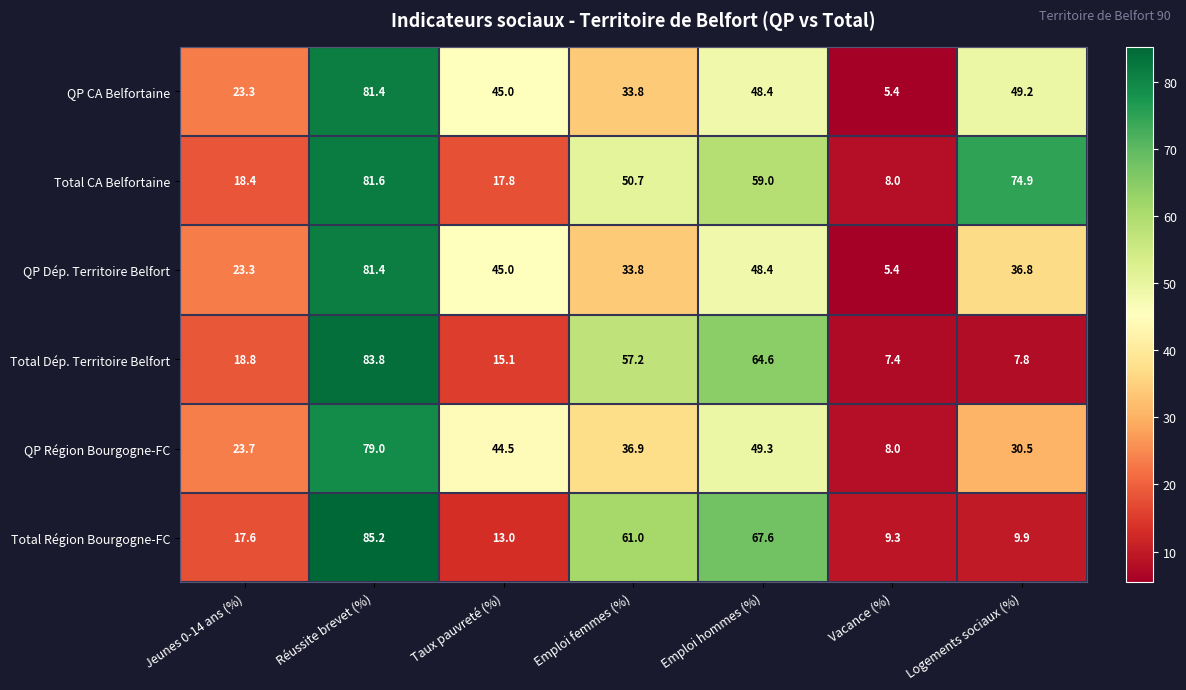

At which label does Total Dép. Territoire Belfort first exceed 18?

Jeunes 0-14 ans (%)